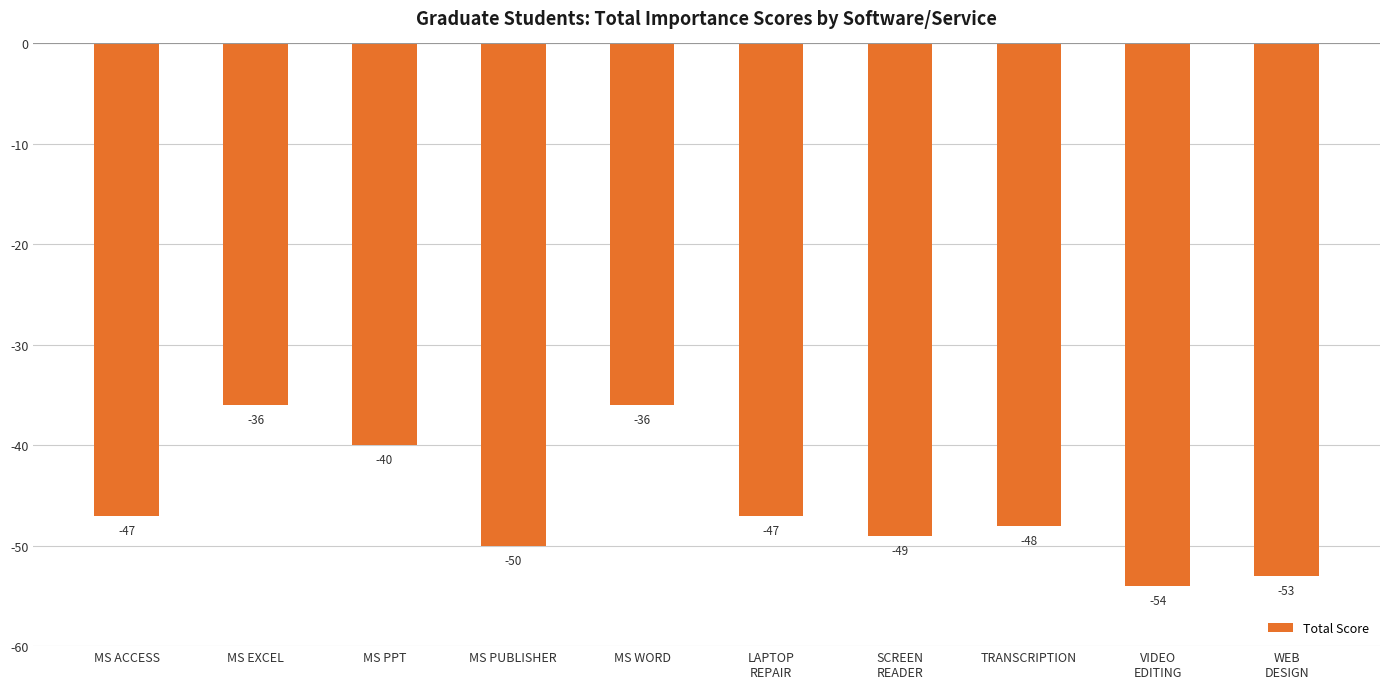

Reading left to right, transcribe all the data shown in this chart.

MS ACCESS=-47	MS EXCEL=-36	MS PPT=-40	MS PUBLISHER=-50	MS WORD=-36	LAPTOP
REPAIR=-47	SCREEN
READER=-49	TRANSCRIPTION=-48	VIDEO
EDITING=-54	WEB
DESIGN=-53